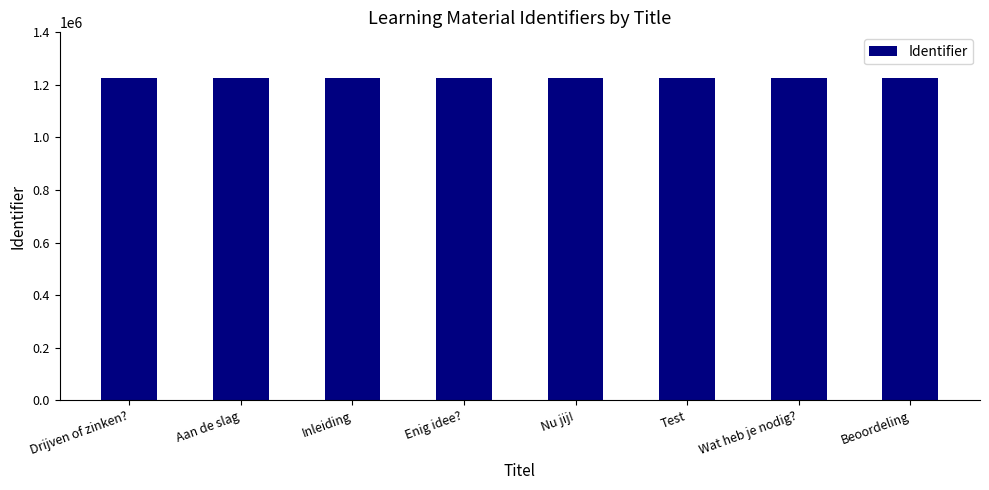

Does the chart contain stacked bars?

No